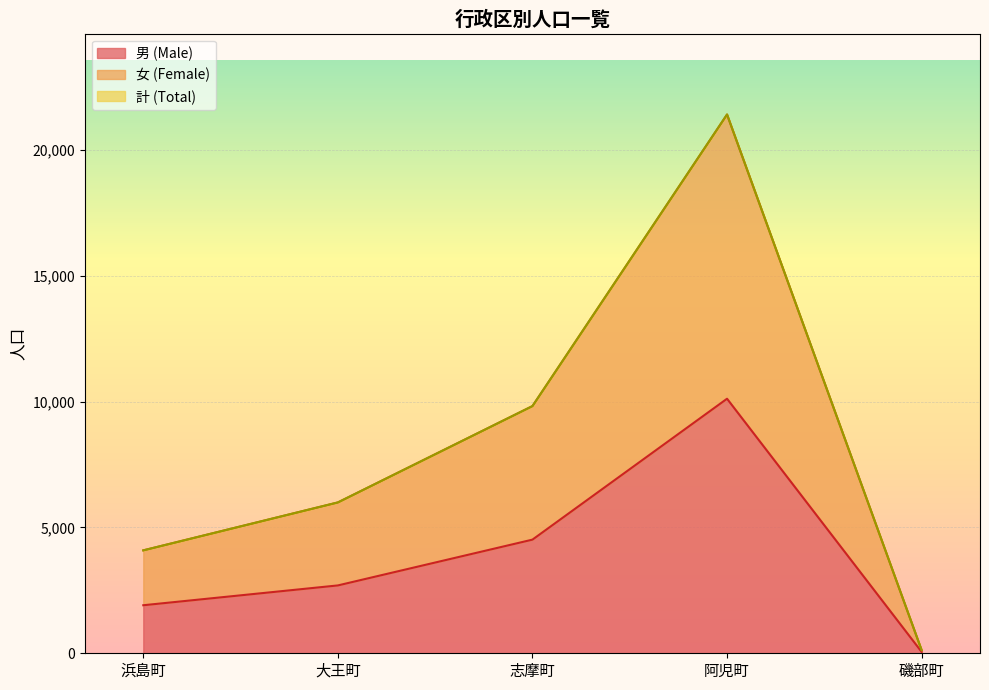

What position from the left is 浜島町?

1